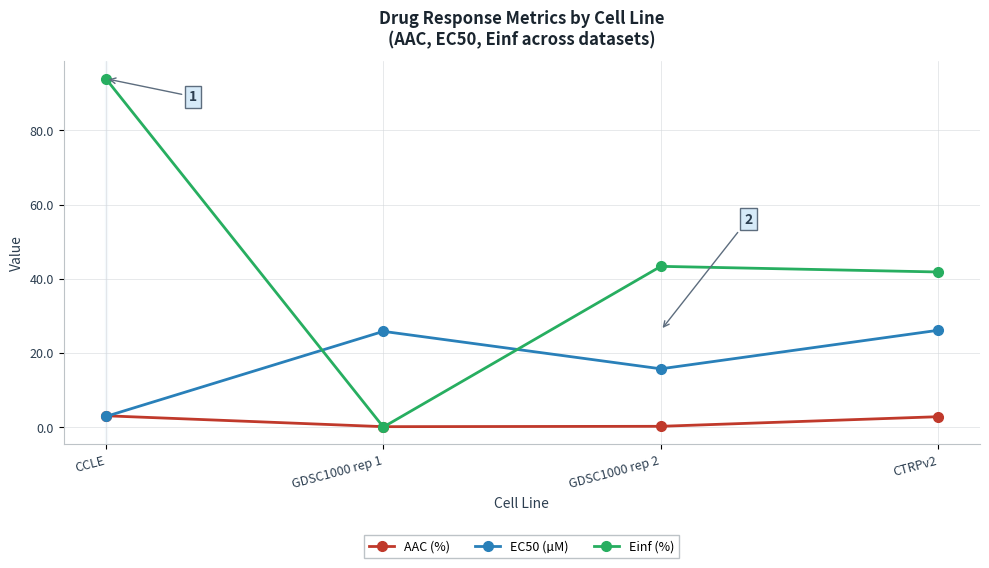

Rank the series by their maximum value, from highest to lowest.

Einf (%), EC50 (µM), AAC (%)